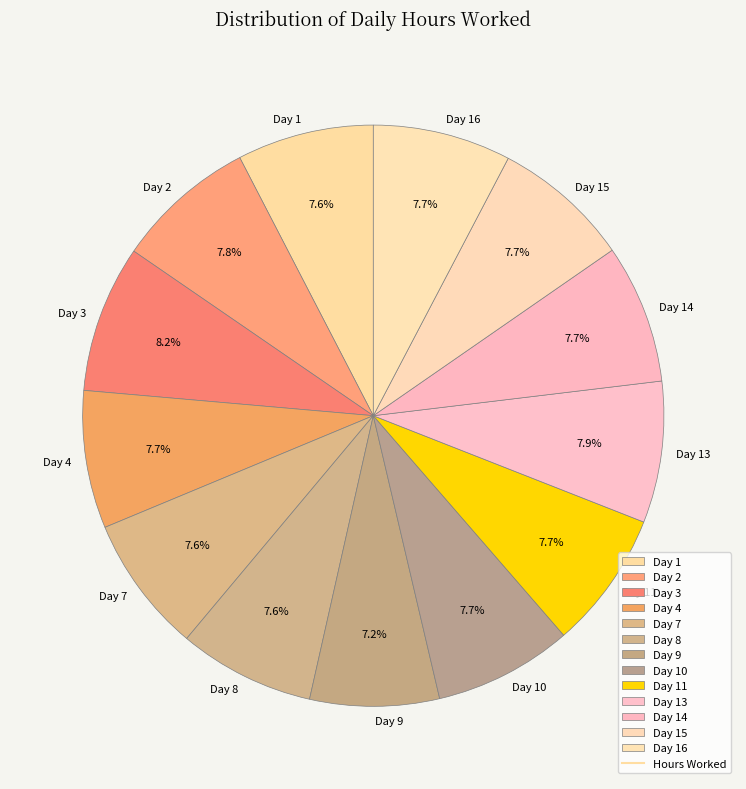

To the nearest percent, what is the combined percentage of Day 3 and Day 4?

16%